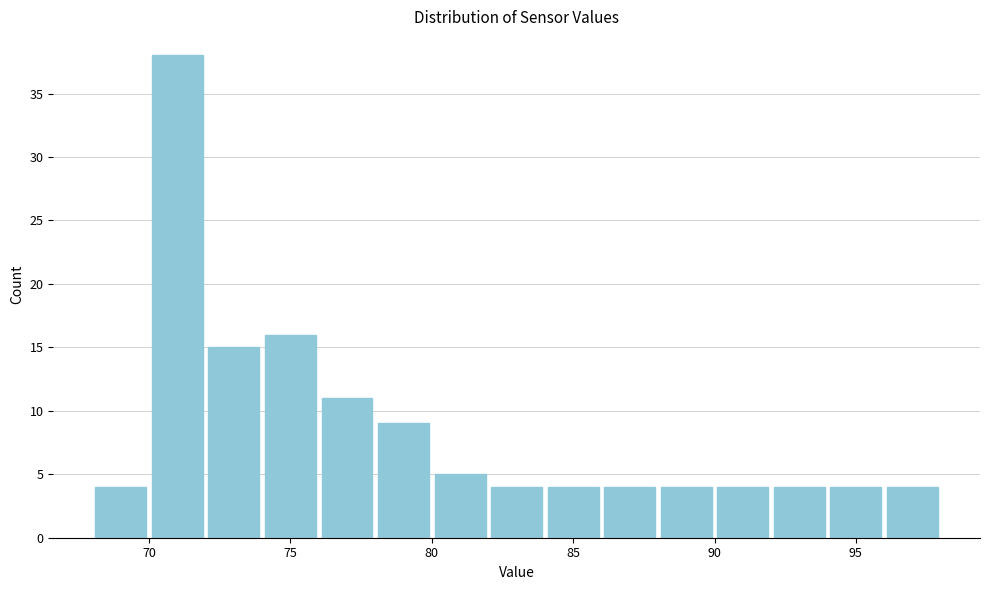

What is the height of the bar covering 76 to 78 on the x-axis? The values are not printed on the chart, so give them approximately, as read against the axis.

11